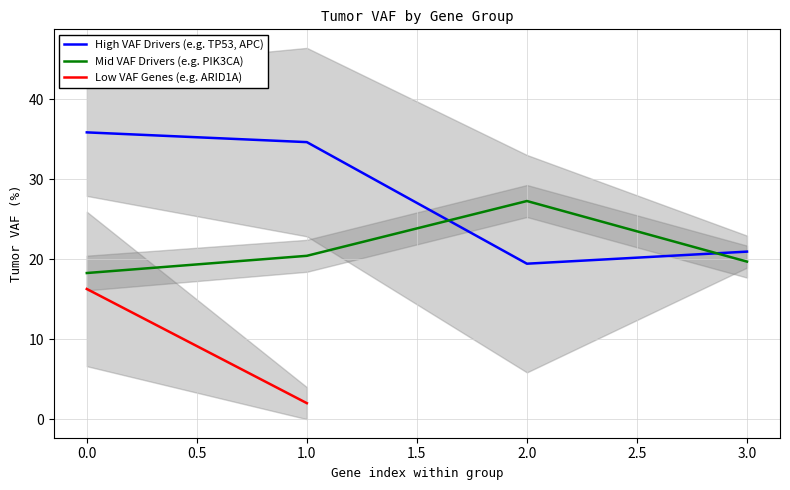

Which series ends up on top after the final intersection of High VAF Drivers (e.g. TP53, APC) and Mid VAF Drivers (e.g. PIK3CA)?

High VAF Drivers (e.g. TP53, APC)